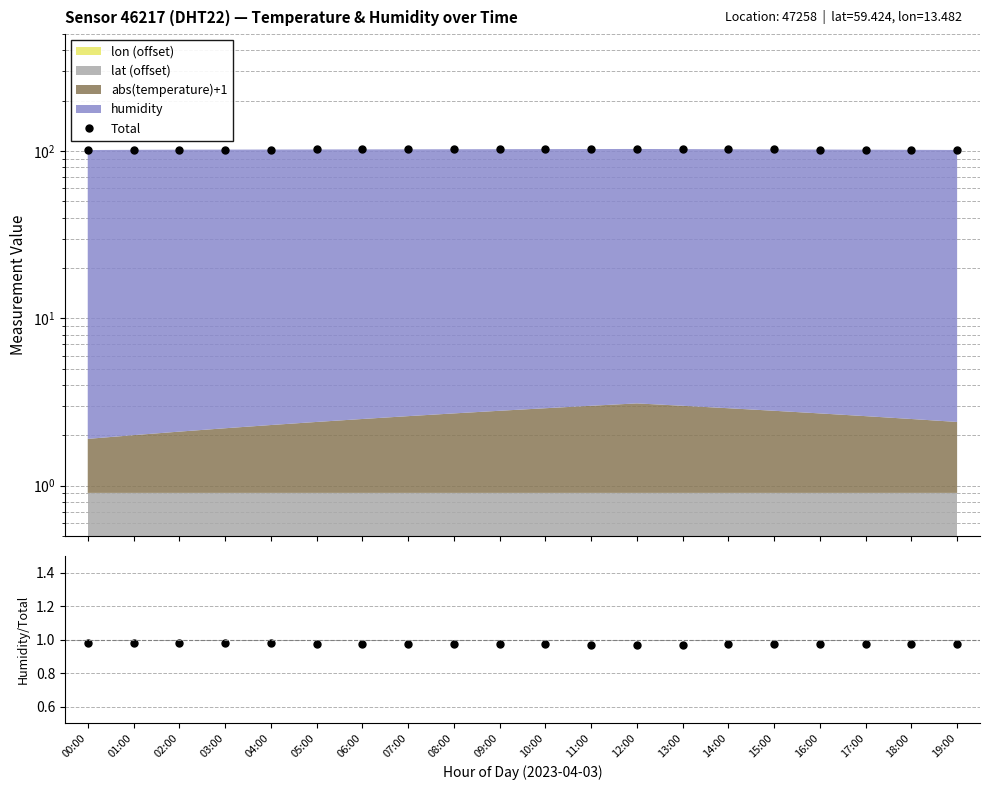

How many categories are shown in the chart?

20